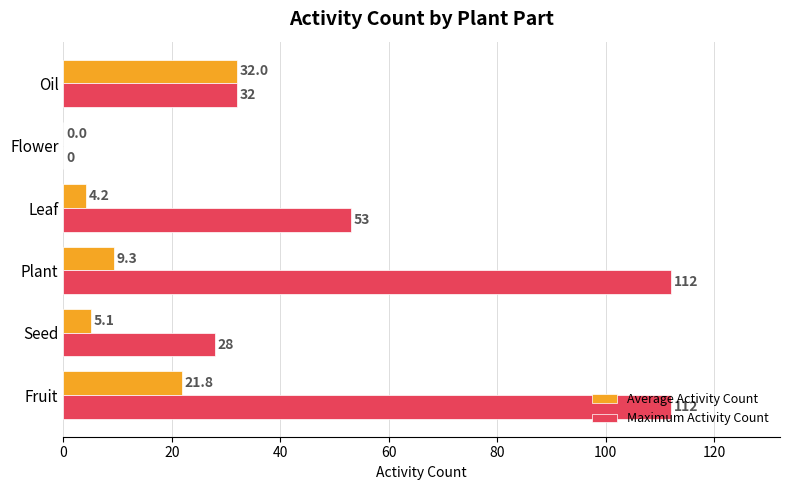

Which series has the largest total across all categories?

Maximum Activity Count